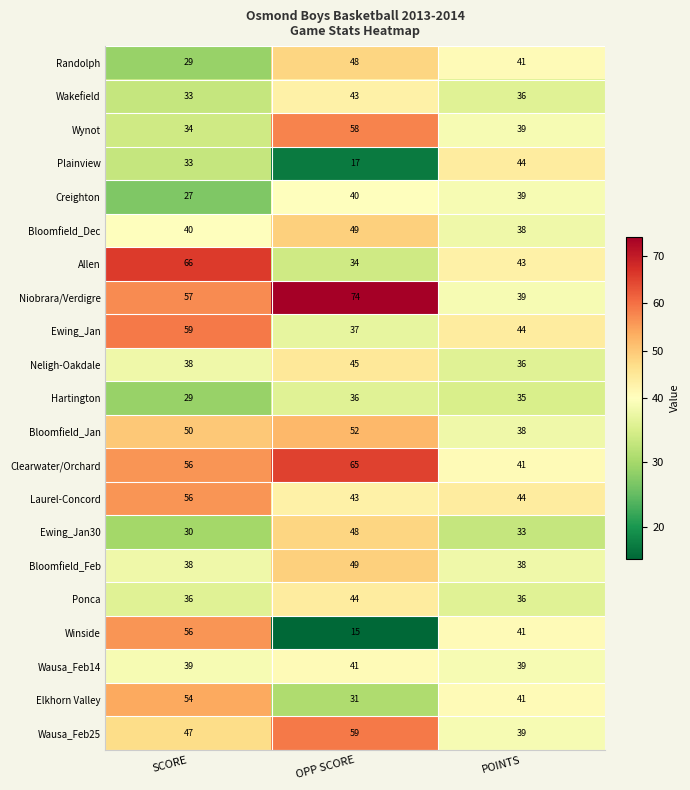

At which label does Winside first exceed 41?

SCORE